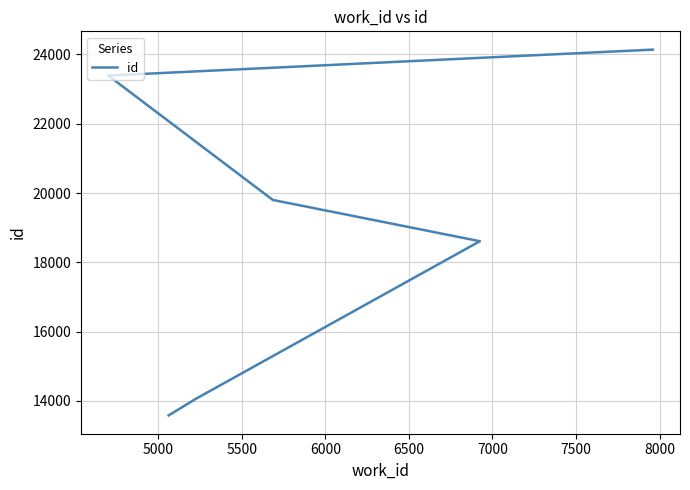

Reading left to right, list all the values displayed in this chart.

13579	14056	18553	18608	19801	23391	24140